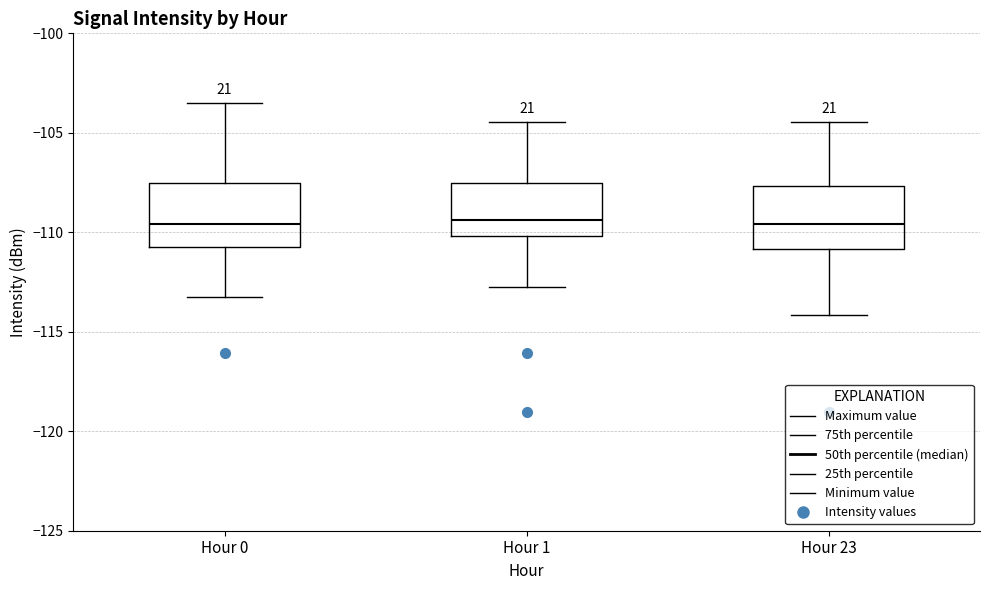

Reading left to right, transcribe this box plot: for each box, give where its median line is, the range the box spans, and where its two whiskers end, as read against the y-axis. The values are not printed on the chart, so give them approximately, as read against the axis.

Hour 0: median -109.5, box -110.5 to -107.5, whiskers -113.0 to -103.5
Hour 1: median -109.5, box -110.0 to -107.5, whiskers -113.0 to -104.5
Hour 23: median -109.5, box -111.0 to -107.5, whiskers -114.0 to -104.5